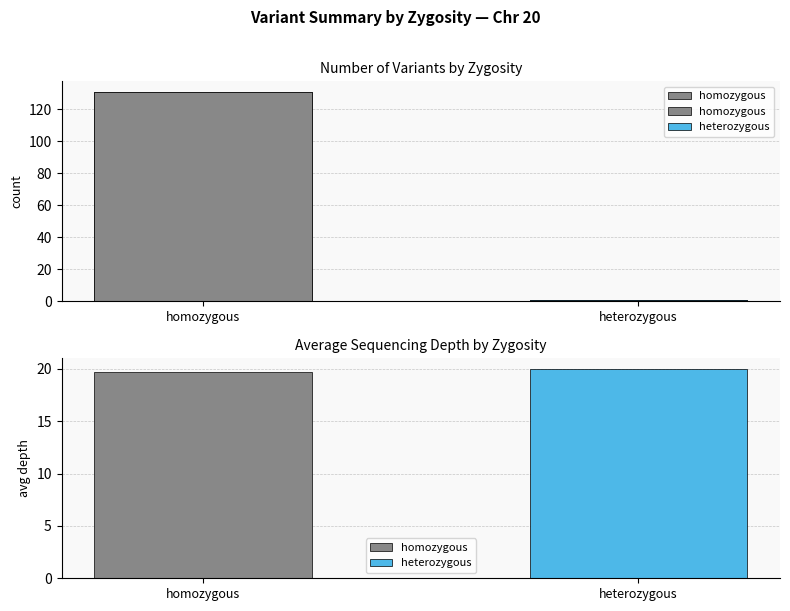

What is the sum of the values at heterozygous and homozygous?

132